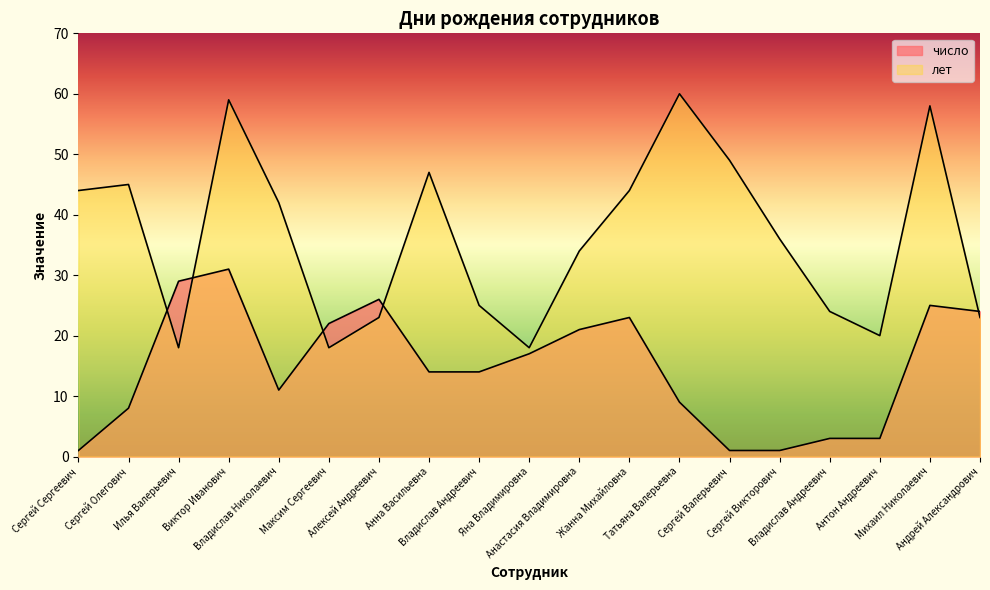

What is the label of the 18th point from the right?

Сергей Олегович